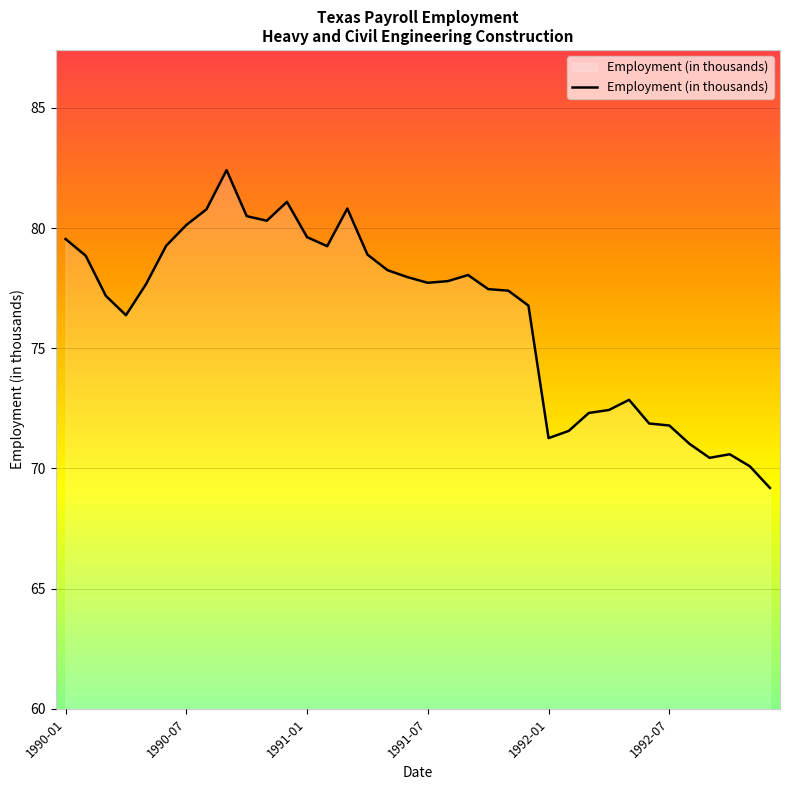

What is the greatest value displayed?

82.4